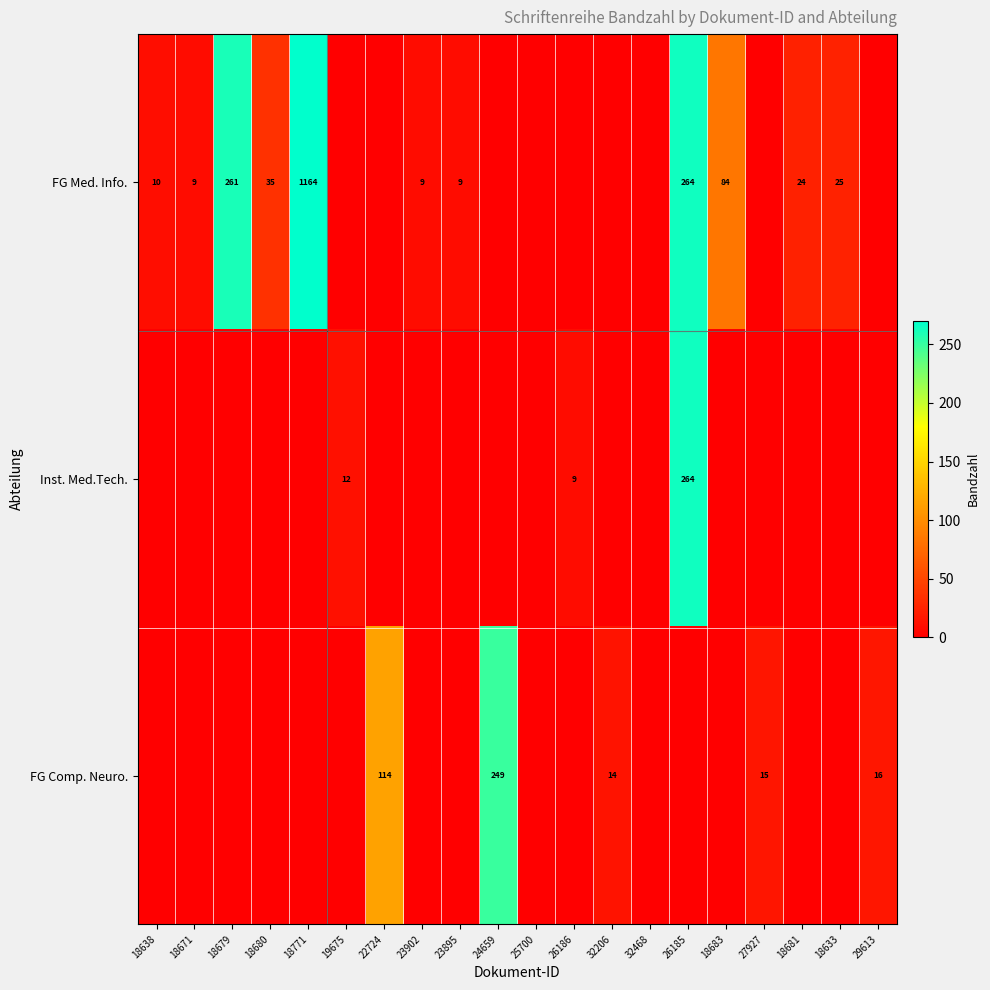

True or false: FG Med. Info. has a value of 13 at 23895.

False